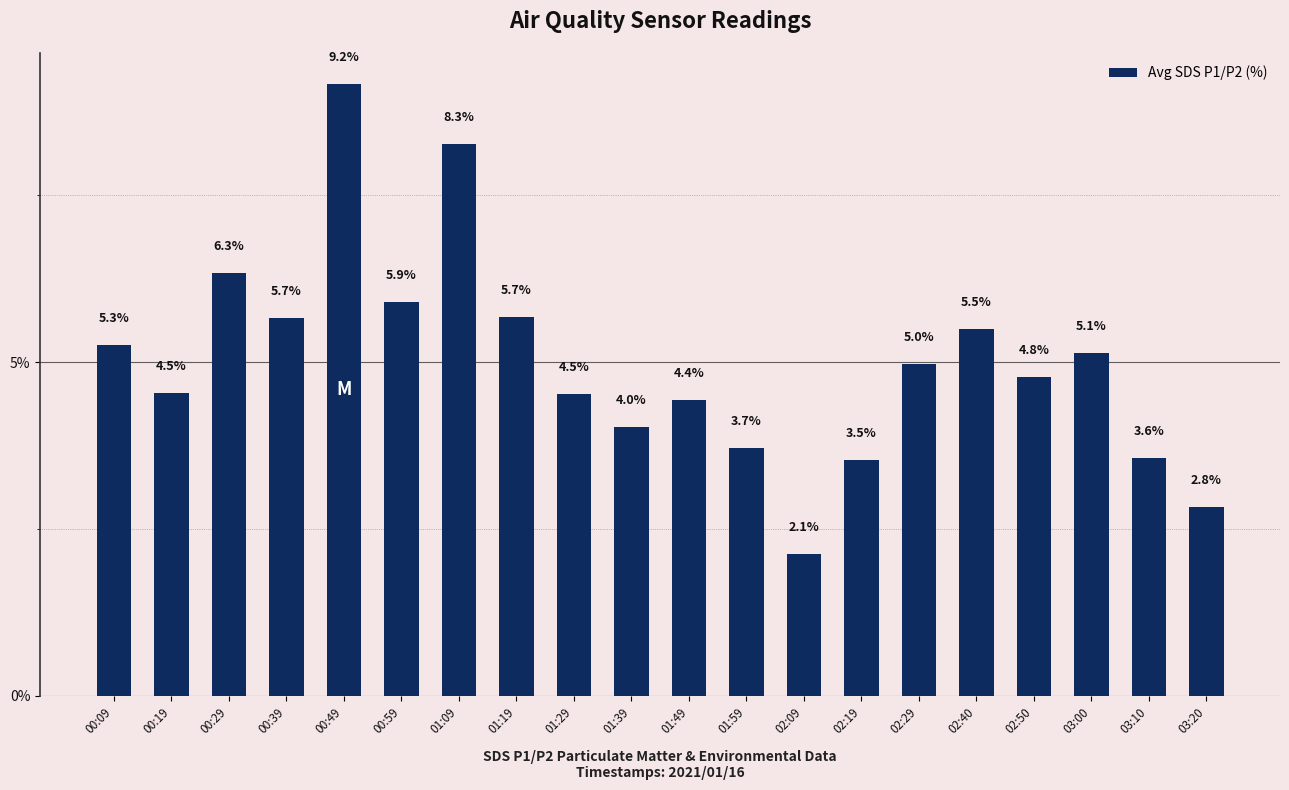

How many distinct data groups are displayed?

1